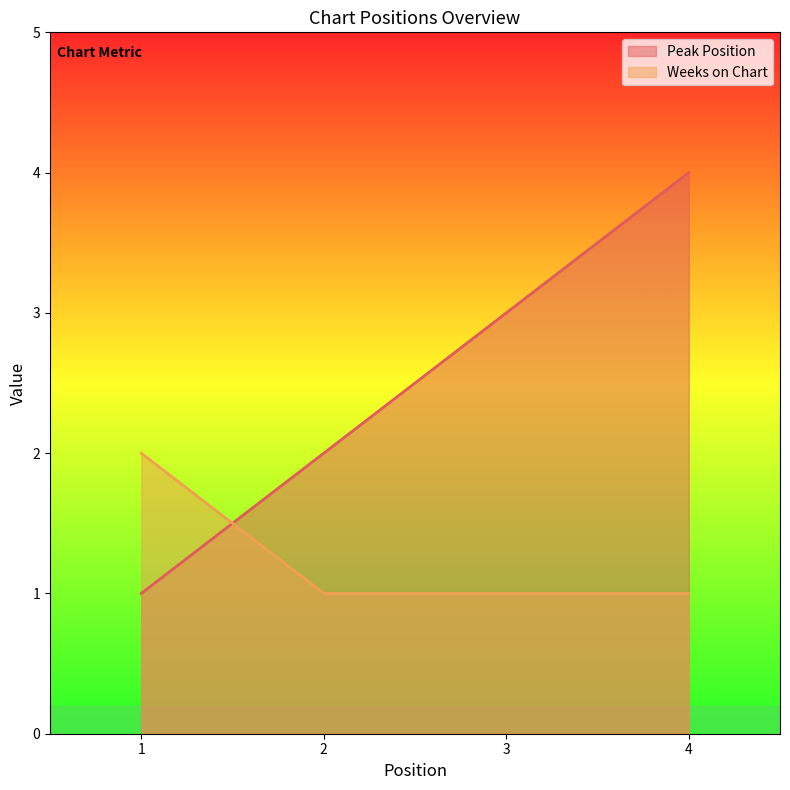

Reading right to left, what are all the values shown in this chart?

Peak Position: 4	3	2	1
Weeks on Chart: 1	1	1	2